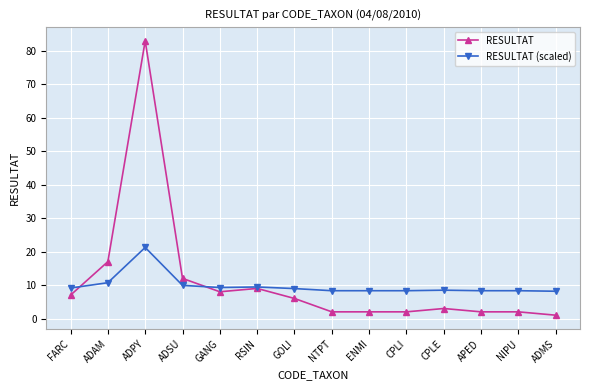

How many lines are shown in the chart?

2